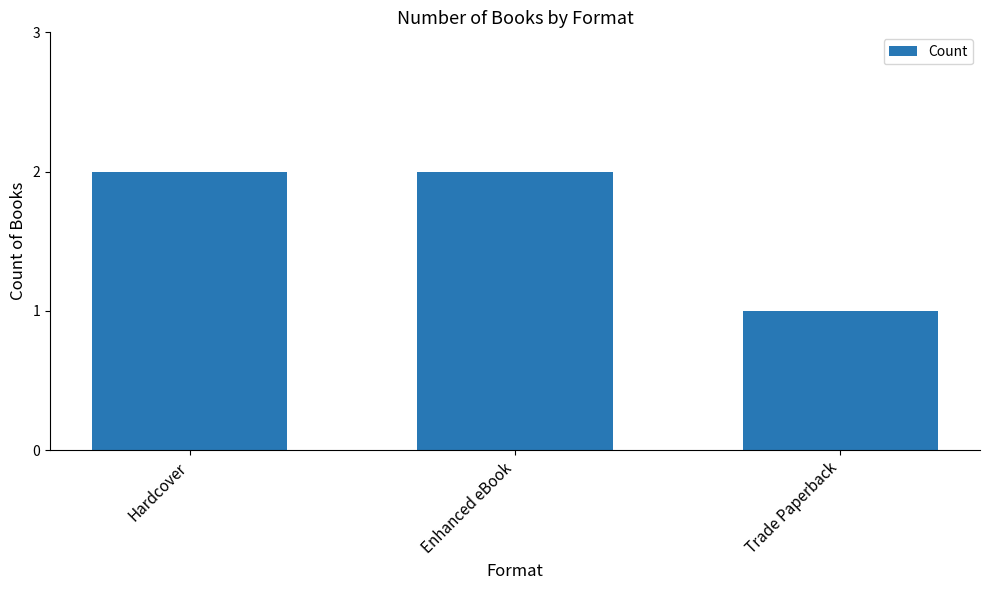

What is the minimum value shown in the chart?

1